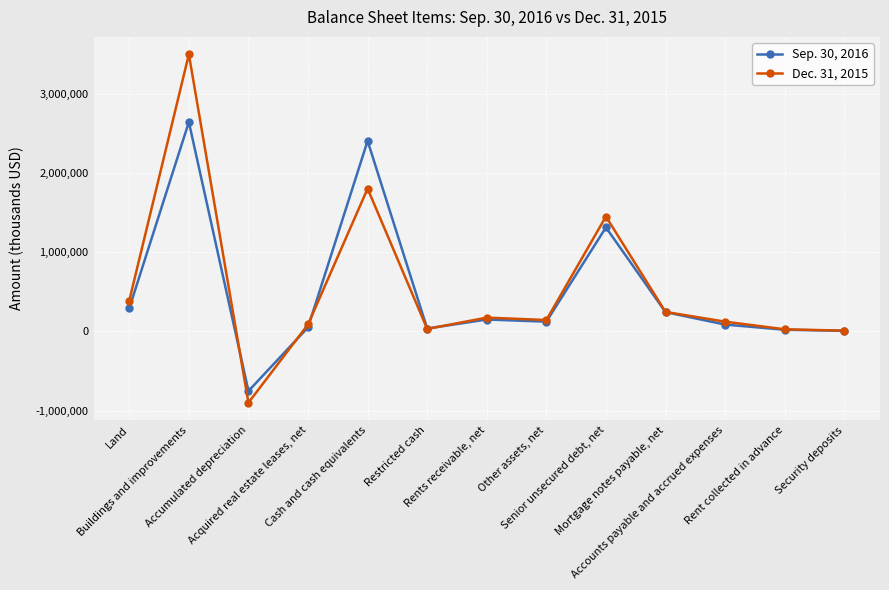

Which label corresponds to the largest value in the chart?

Buildings and improvements